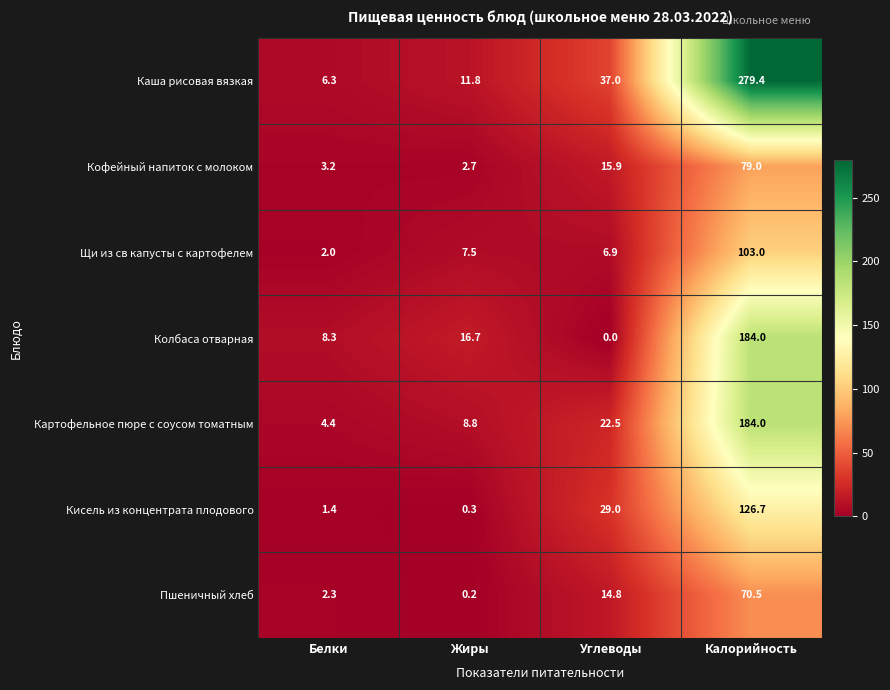

What is the approximate value of Пшеничный хлеб at Белки?

2.3